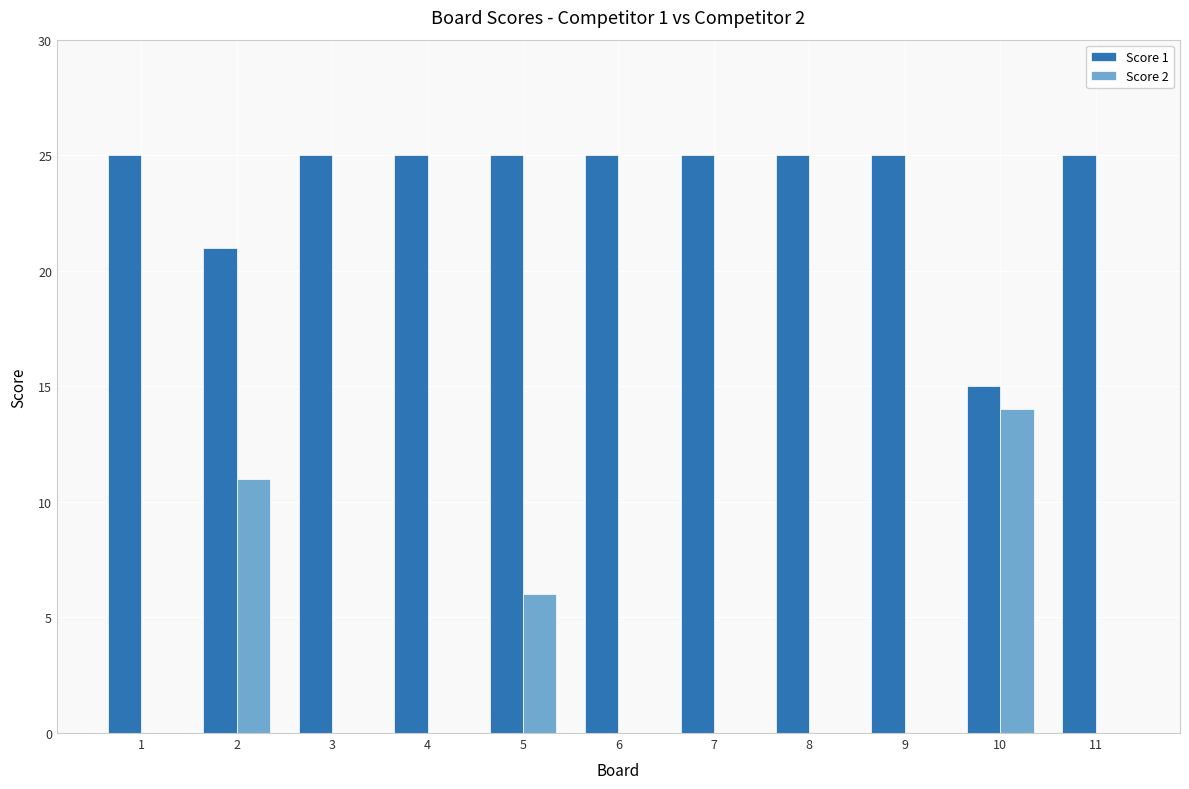

What is the maximum value shown in the chart?

25